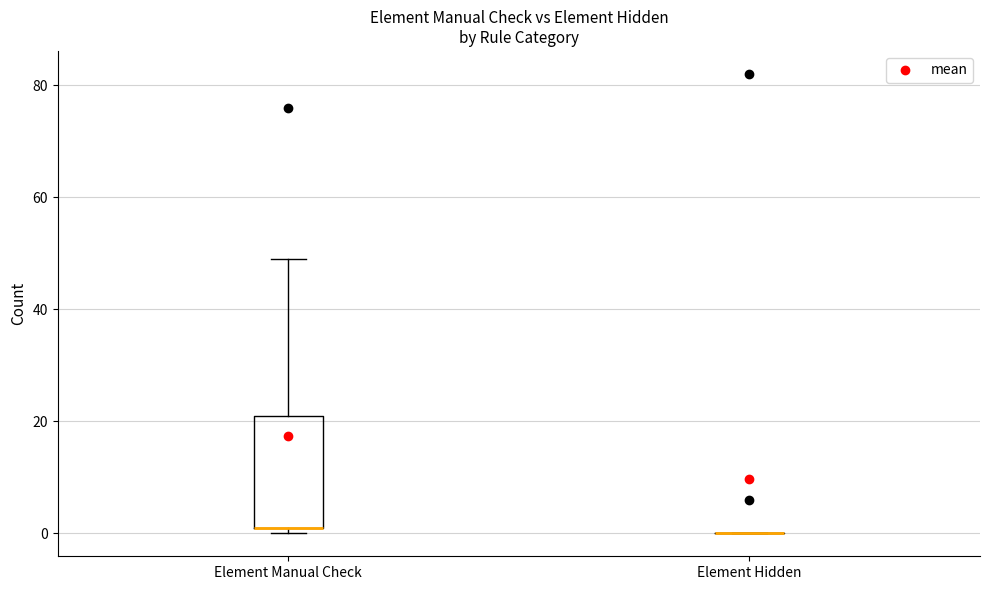

Reading left to right, read every box against the y-axis: the position of its median line, the range the box covers, and the ends of its whiskers. The values are not printed on the chart, so give them approximately, as read against the axis.

Element Manual Check: median 2 (drawn on the box's lower edge), box 2 to 22, whiskers 0 to 50
Element Hidden: box collapsed to a line at 0, whiskers 0 to 0